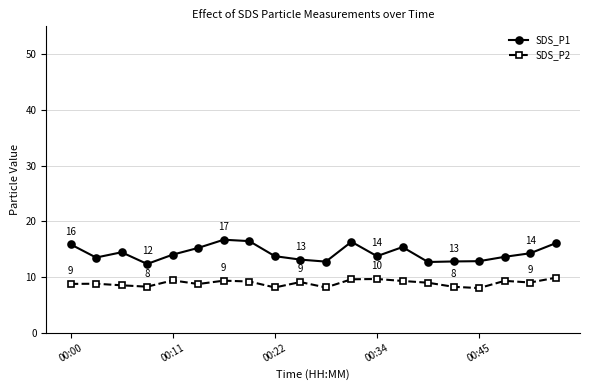

Which series has the largest range (max minus min)?

SDS_P1